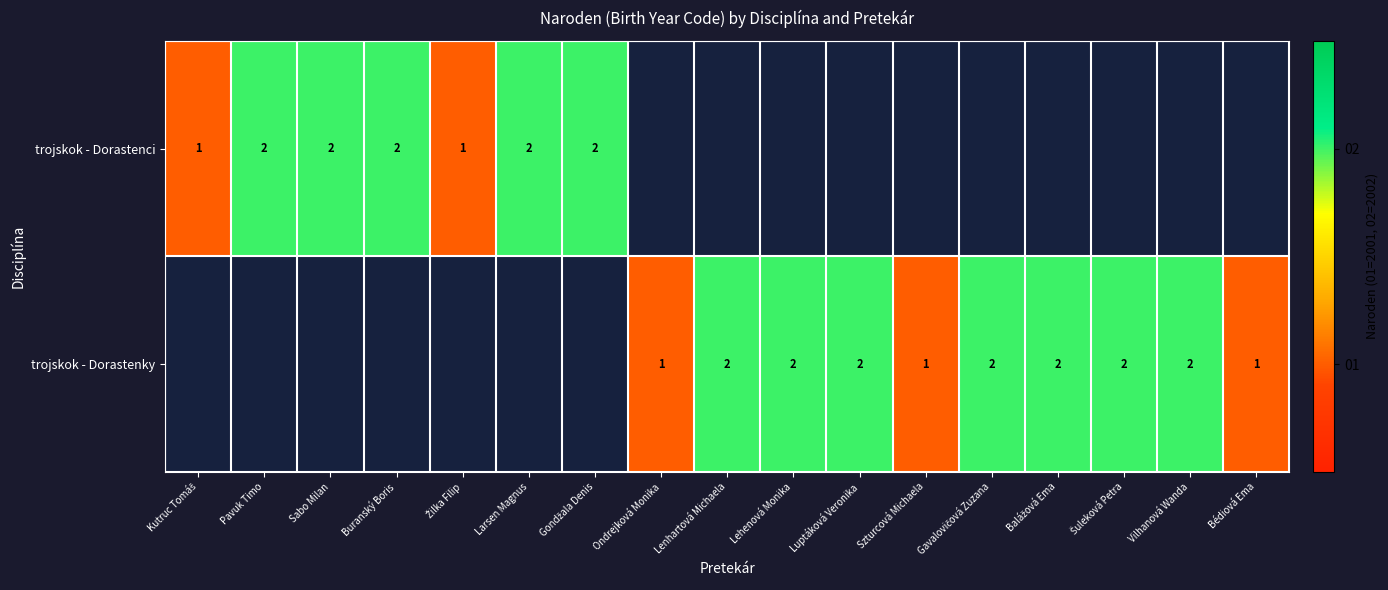

Which label corresponds to the smallest value in the chart?

Kutruc Tomáš